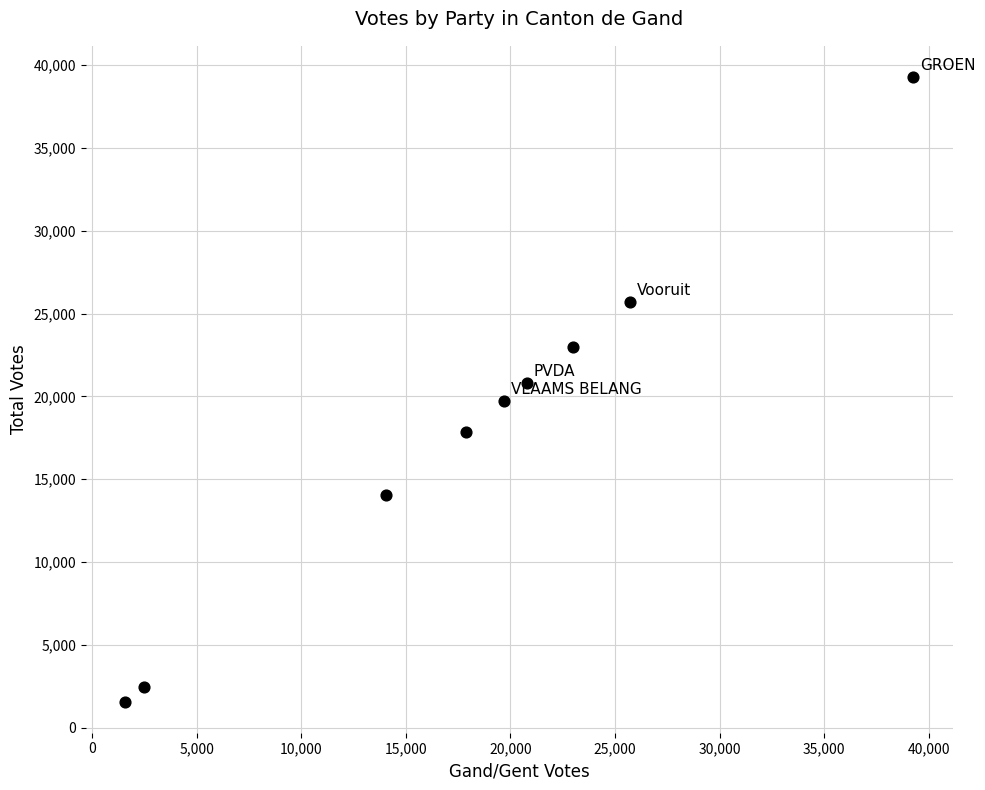

What is the average Y value?

18269